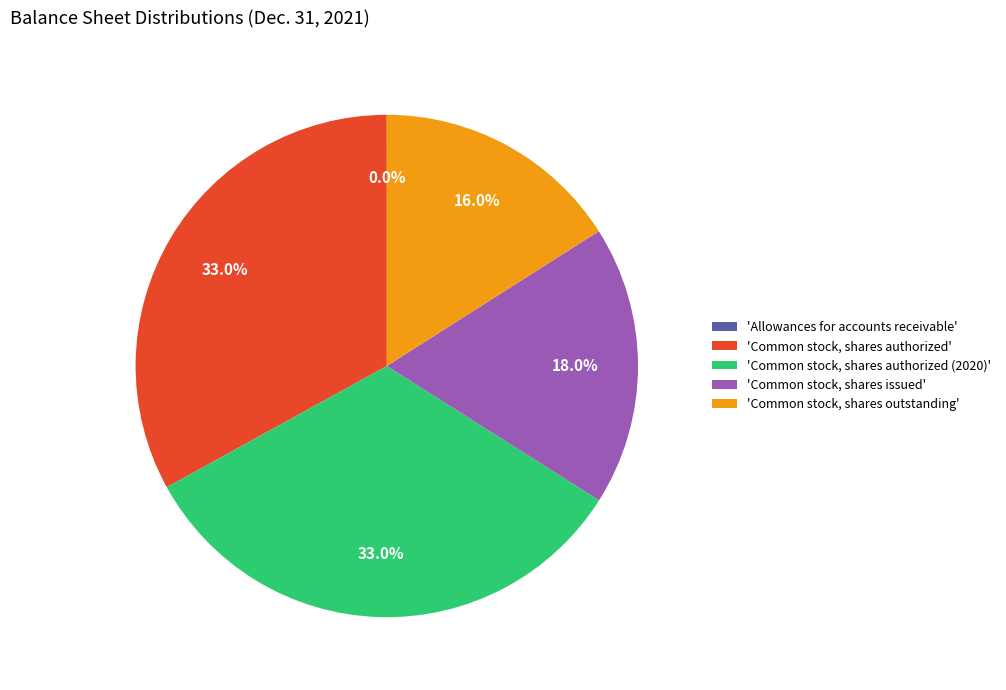

Is there any slice that represents more than half of the pie?

No